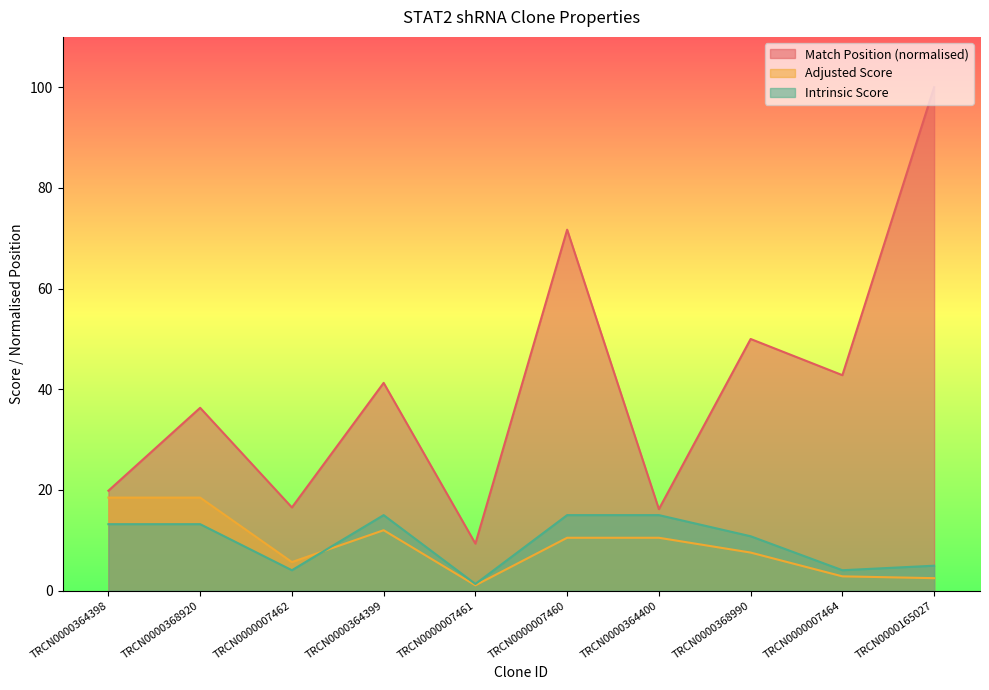

What is the minimum value shown in the chart?

1.1